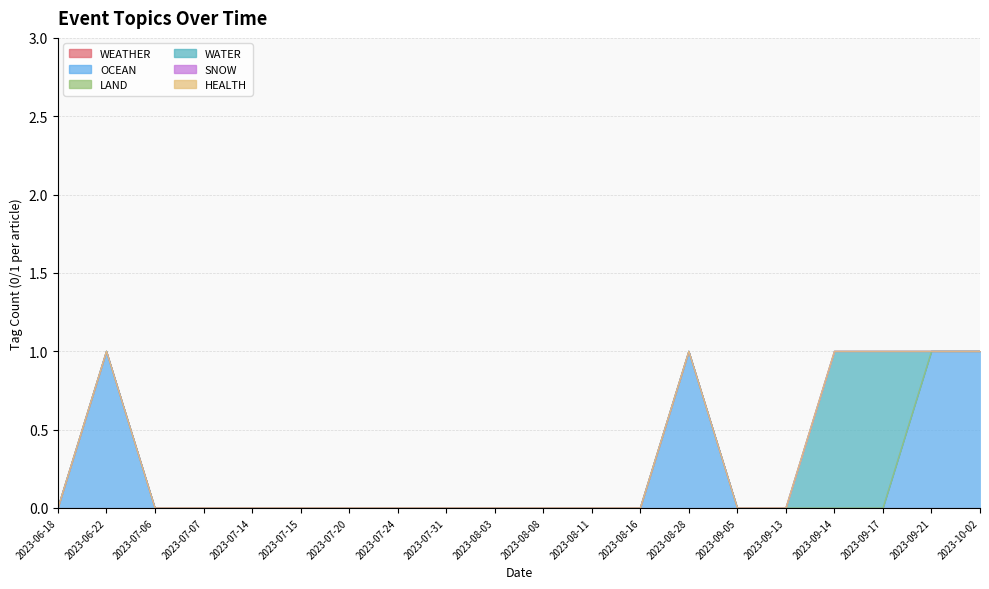

Where is OCEAN nearest to the value 0?

2023-06-18